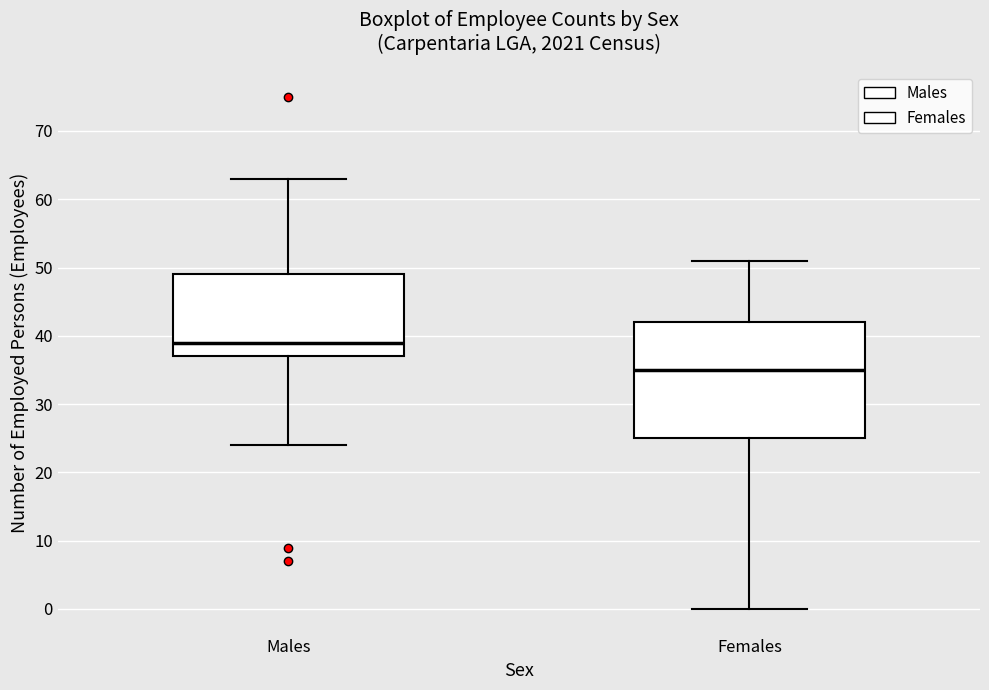

Reading left to right, transcribe this box plot: for each box, give where its median line is, the range the box spans, and where its two whiskers end, as read against the y-axis. The values are not printed on the chart, so give them approximately, as read against the axis.

Males: median 39, box 37 to 49, whiskers 24 to 63
Females: median 35, box 25 to 42, whiskers 0 to 51